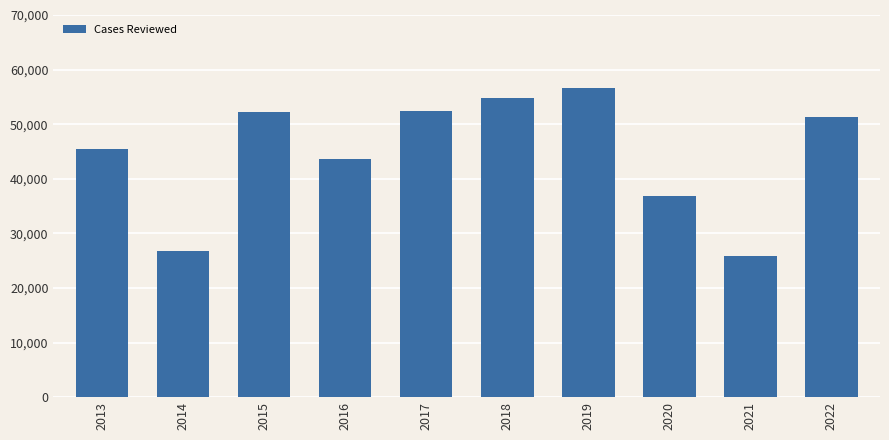

What is the difference between the maximum and minimum values?

30884